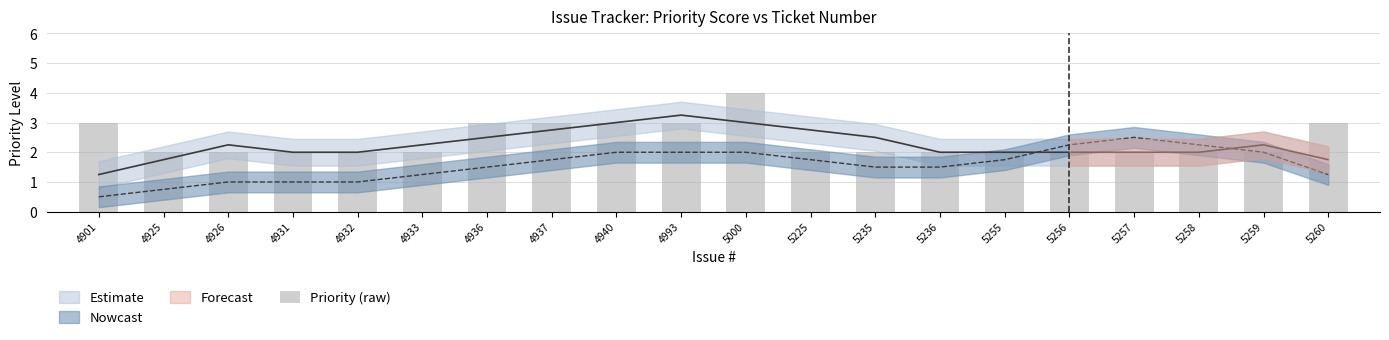

Count the values in the range 2 to 3.

19